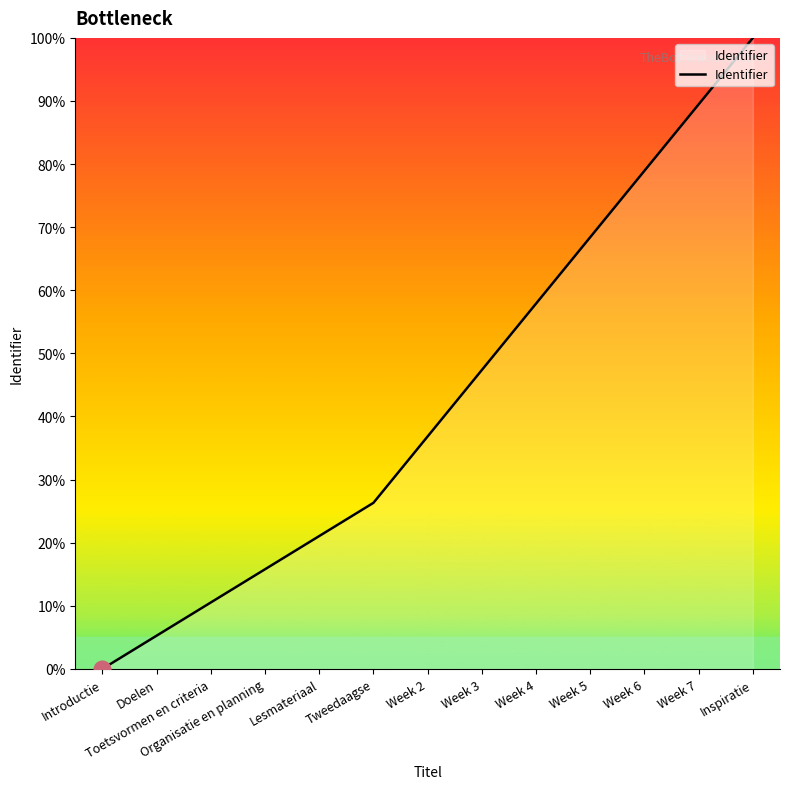

How many lines are shown in the chart?

1